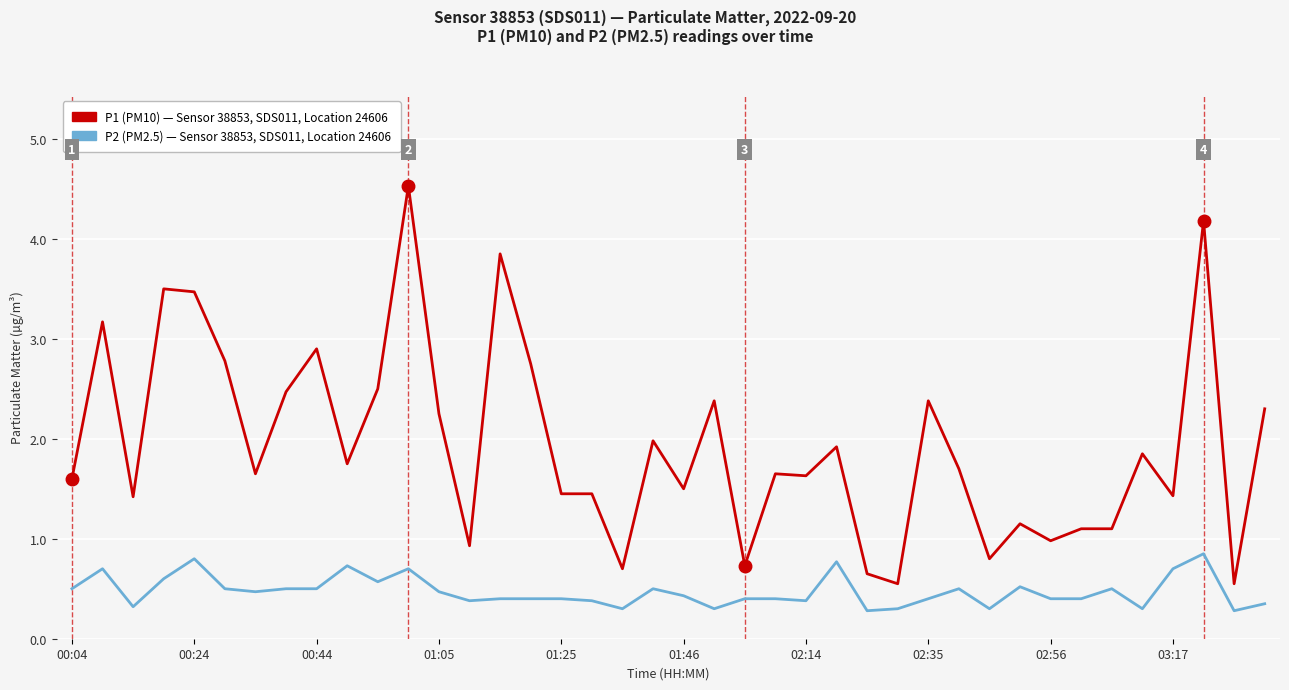

What is the minimum value shown in the chart?

0.3